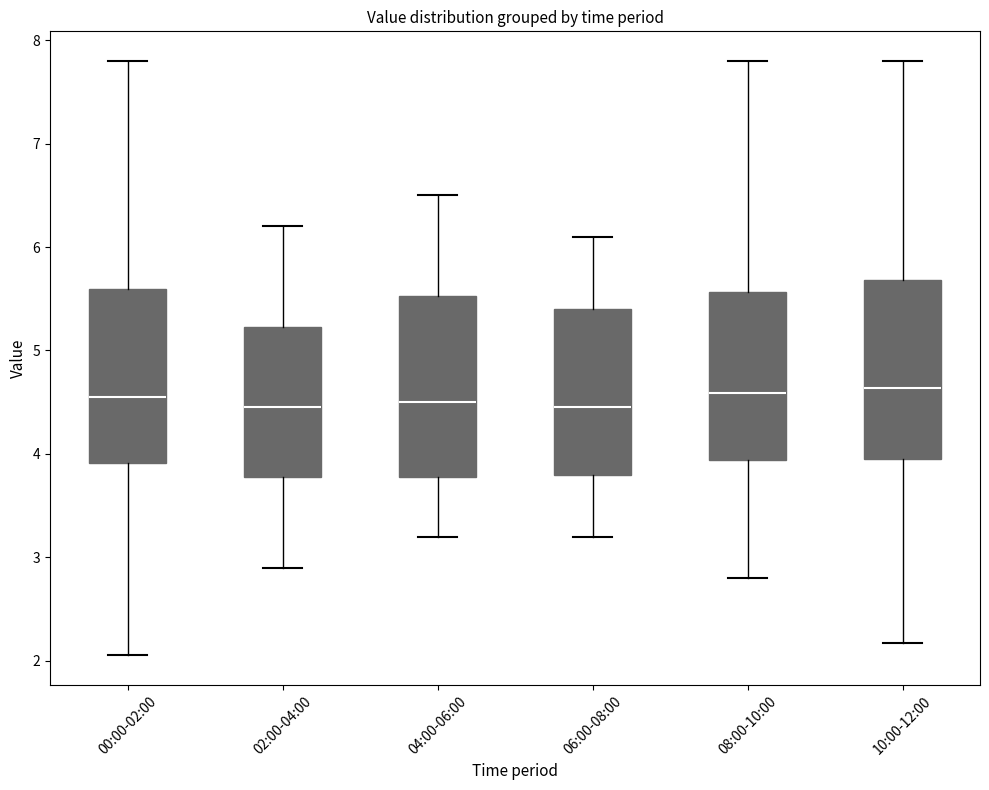

Reading left to right, transcribe this box plot: for each box, give where its median line is, the range the box spans, and where its two whiskers end, as read against the y-axis. The values are not printed on the chart, so give them approximately, as read against the axis.

00:00-02:00: median 4.6, box 3.9 to 5.6, whiskers 2.1 to 7.8
02:00-04:00: median 4.5, box 3.8 to 5.2, whiskers 2.9 to 6.2
04:00-06:00: median 4.5, box 3.8 to 5.5, whiskers 3.2 to 6.5
06:00-08:00: median 4.5, box 3.8 to 5.4, whiskers 3.2 to 6.1
08:00-10:00: median 4.6, box 3.9 to 5.6, whiskers 2.8 to 7.8
10:00-12:00: median 4.6, box 4.0 to 5.7, whiskers 2.2 to 7.8